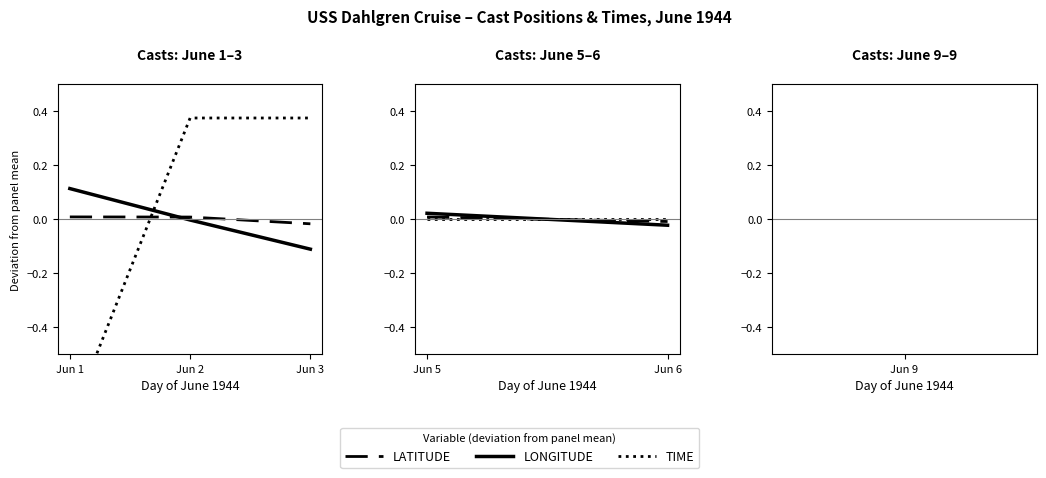

Rank the series at Jun 1 from lowest to highest value.

TIME, LATITUDE, LONGITUDE